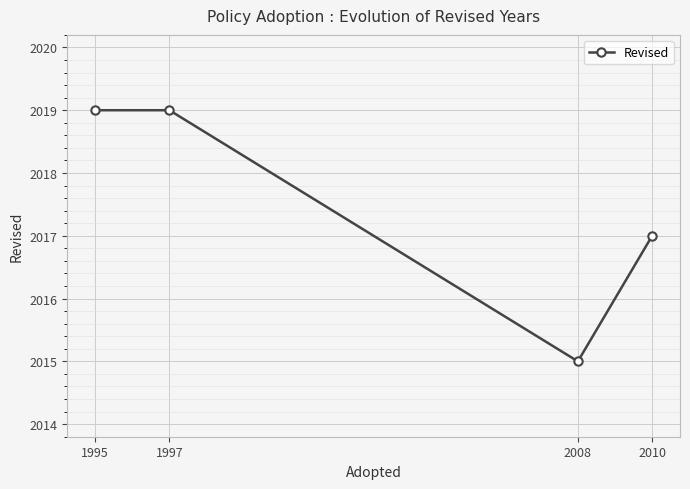

The value at 2010 is 2017. True or false?

True